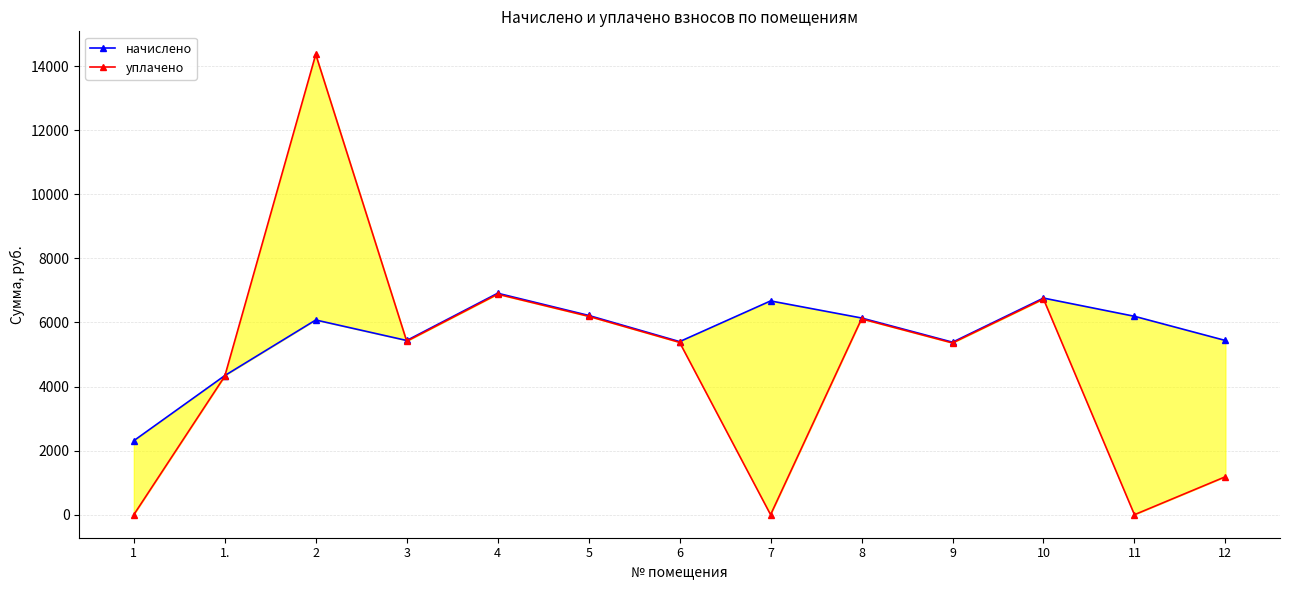

What is the total value across all series at 1?

2309.6